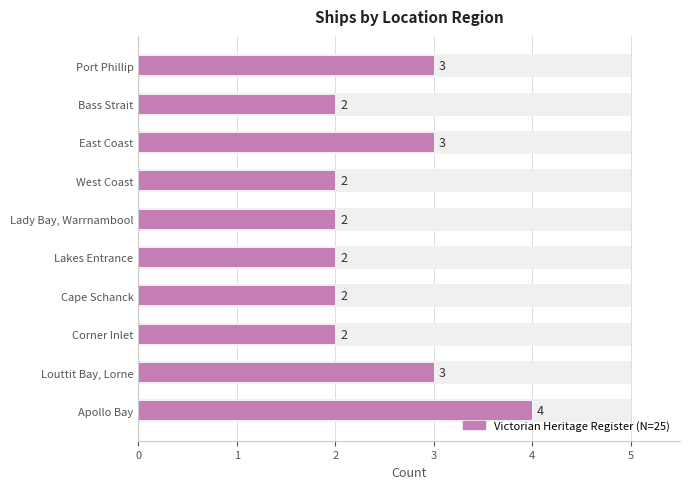

How many values are between 2 and 3?

9